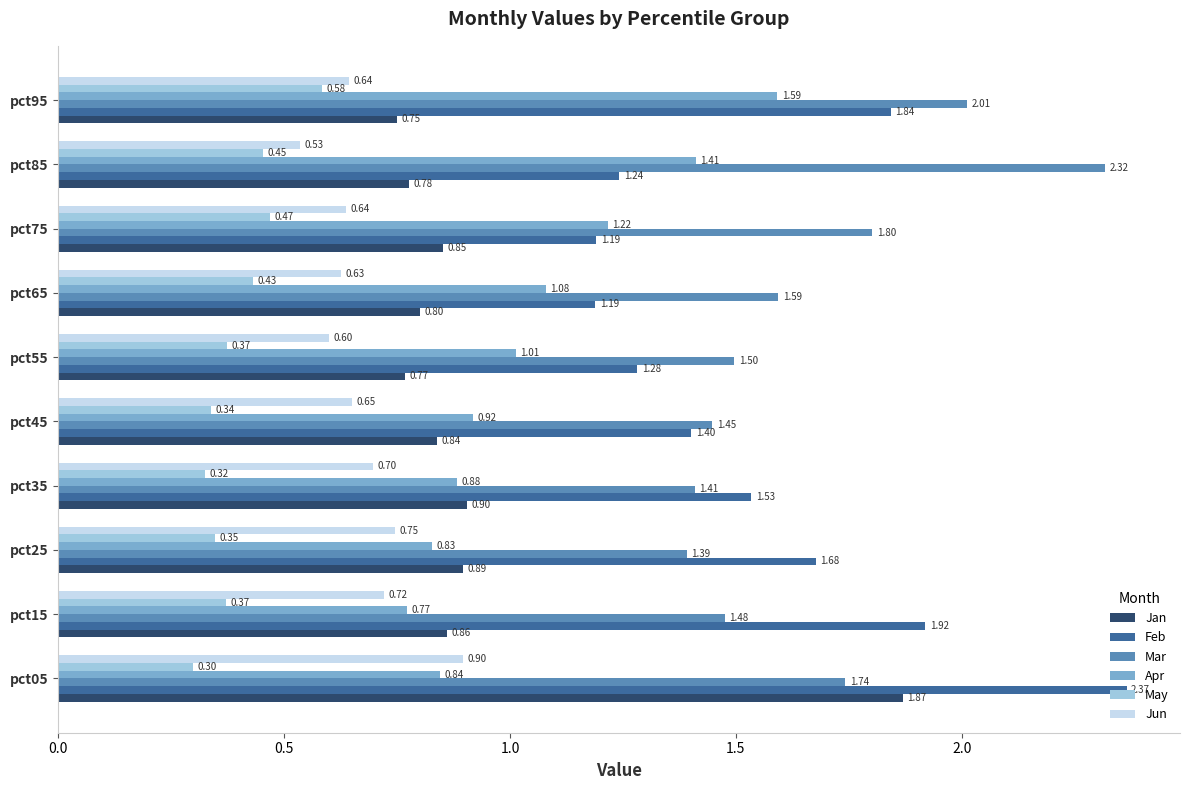

What is the total value across all series at pct45?

5.6